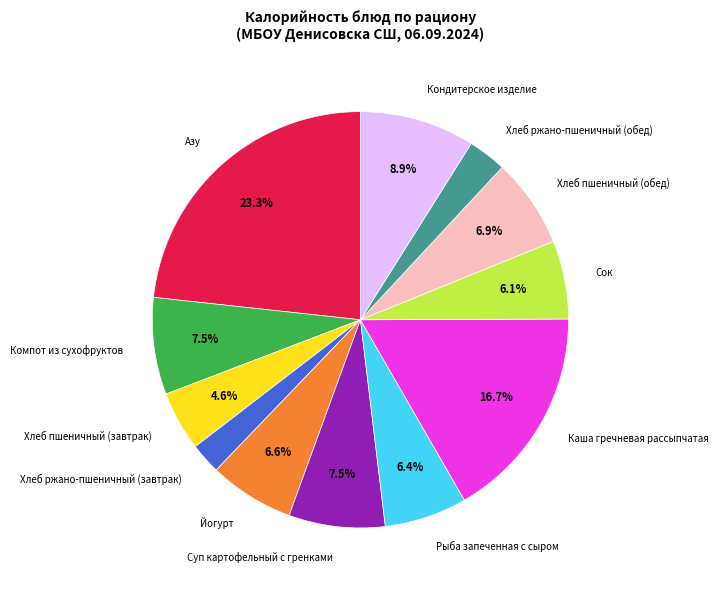

Is there any slice that represents more than half of the pie?

No